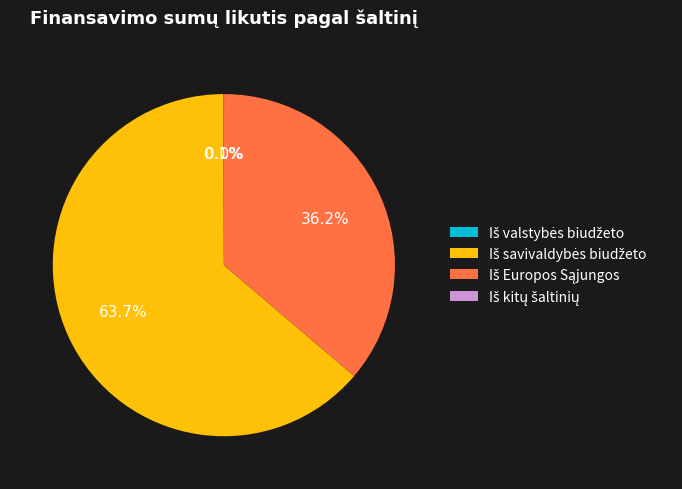

Does any single category account for the majority?

Yes